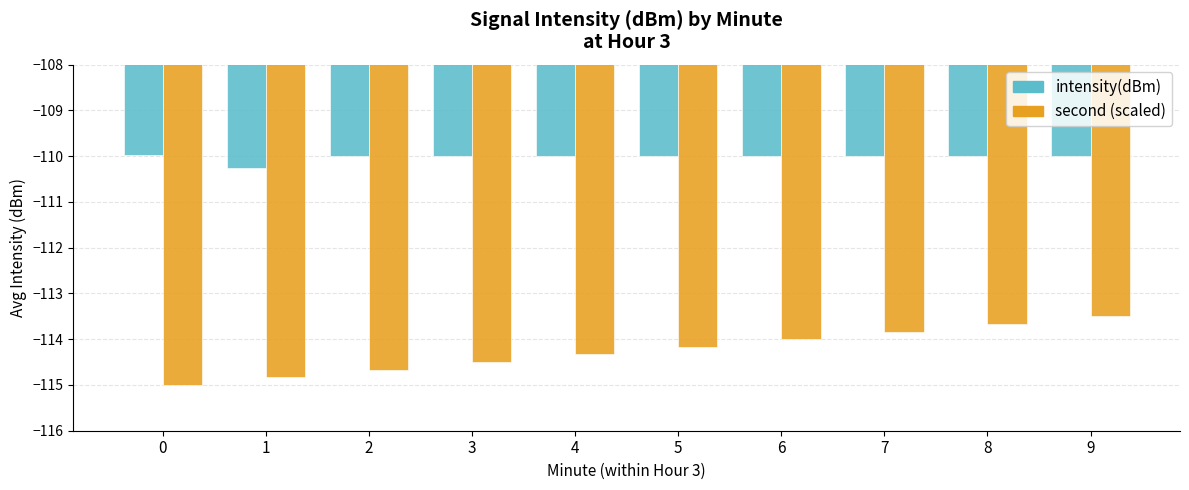

How many distinct data groups are displayed?

2